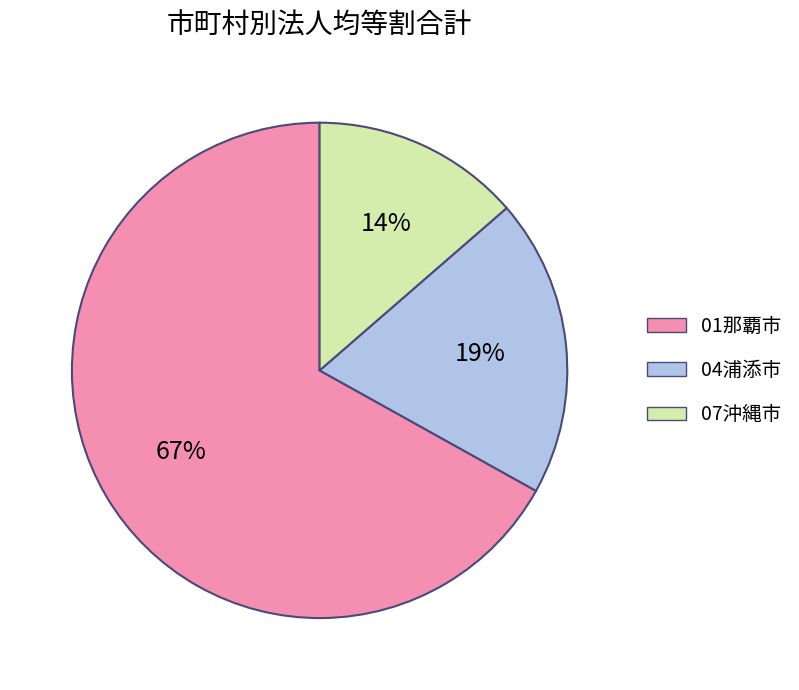

To the nearest percent, what is the average slice percentage?

33%